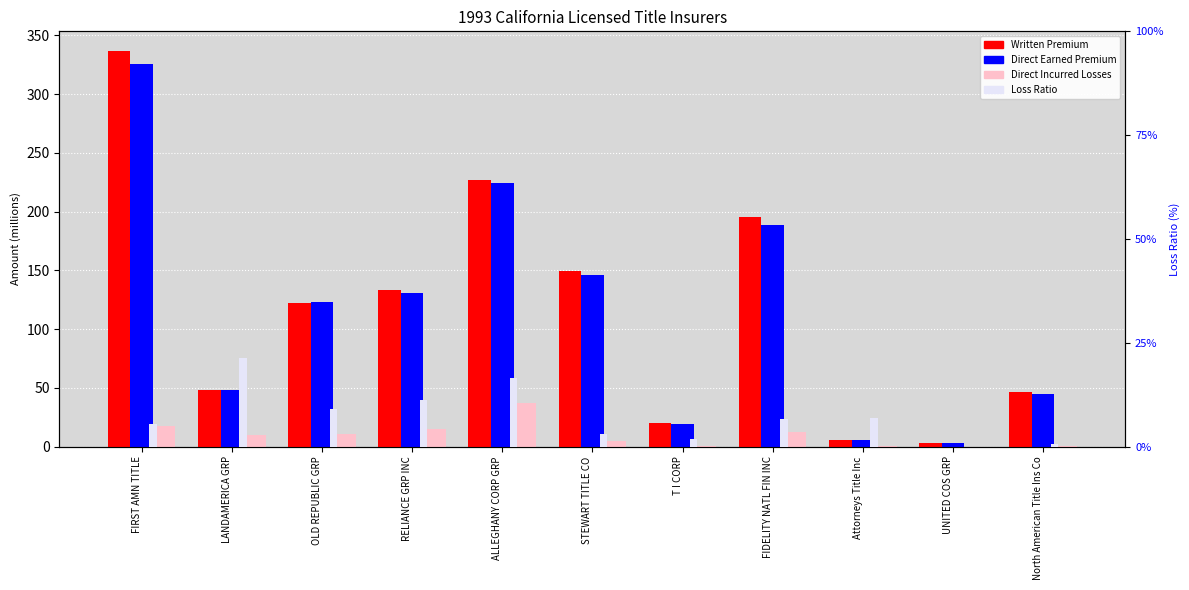

What is the value of the Direct Incurred Losses bar at the 5th from the left?

36.8